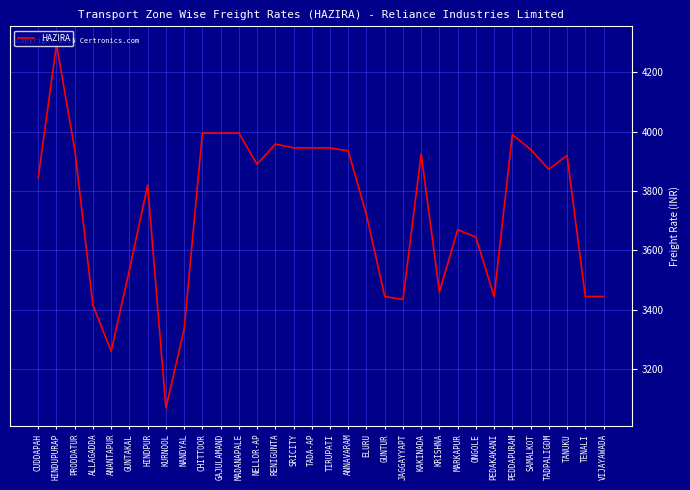

What position from the right is ANANTAPUR?

28